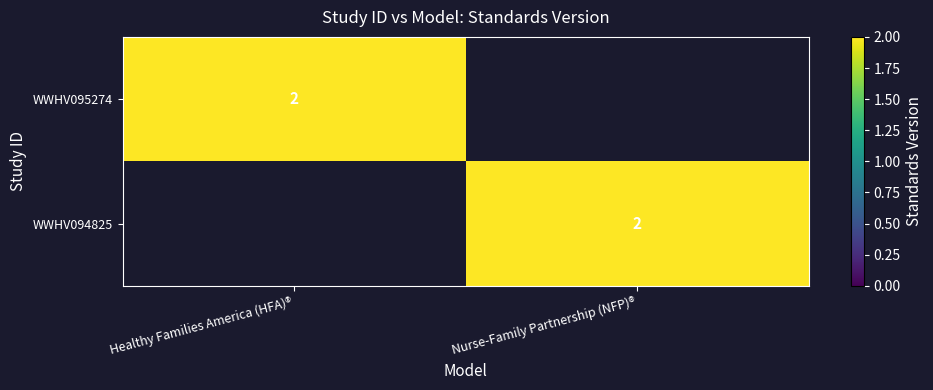

The value of WWHV095274 at Healthy Families America (HFA)® is 3. True or false?

False